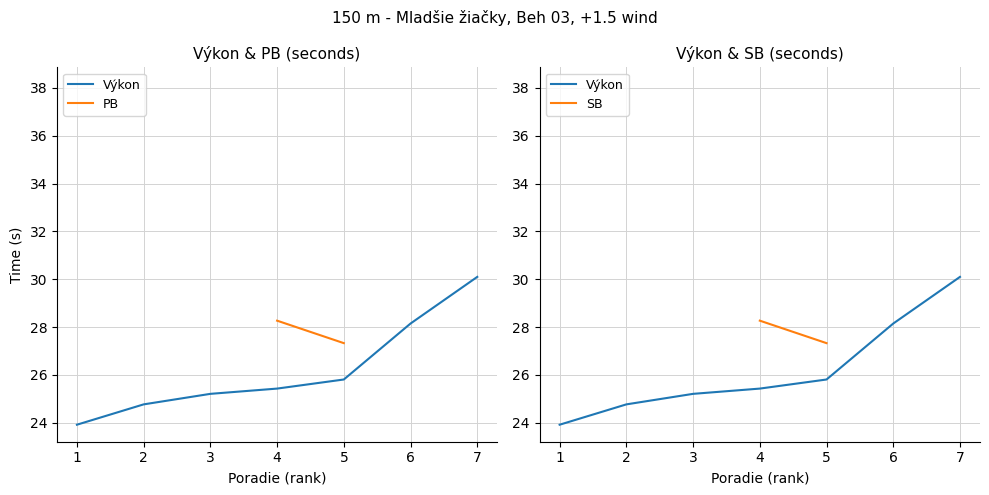

Does the chart display data point markers on the line(s)?

No